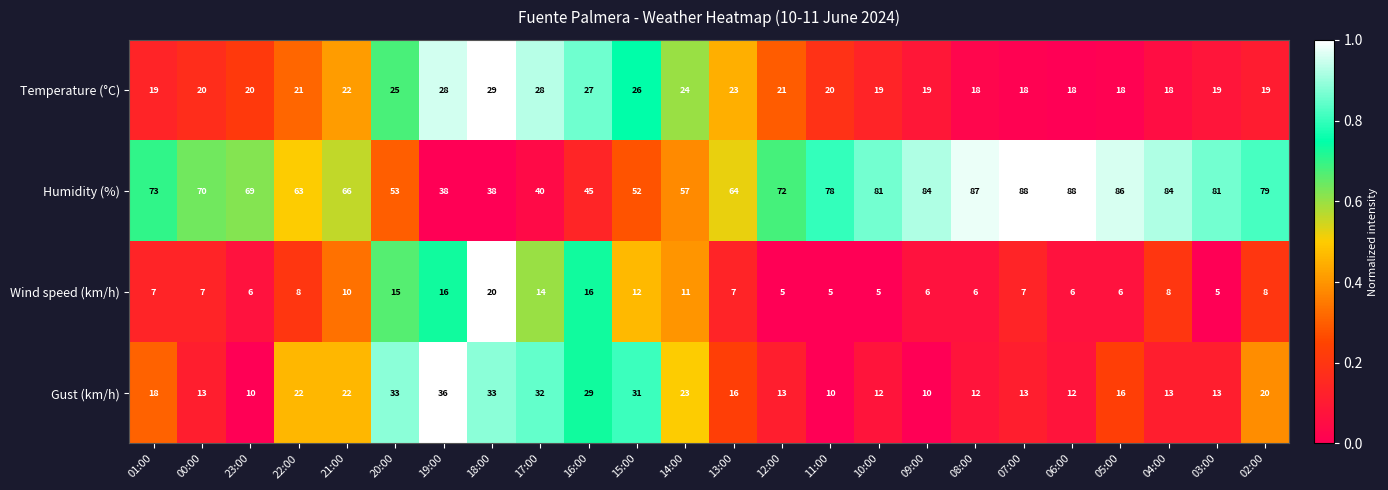

The value of Gust (km/h) at 21:00 is 13. True or false?

False